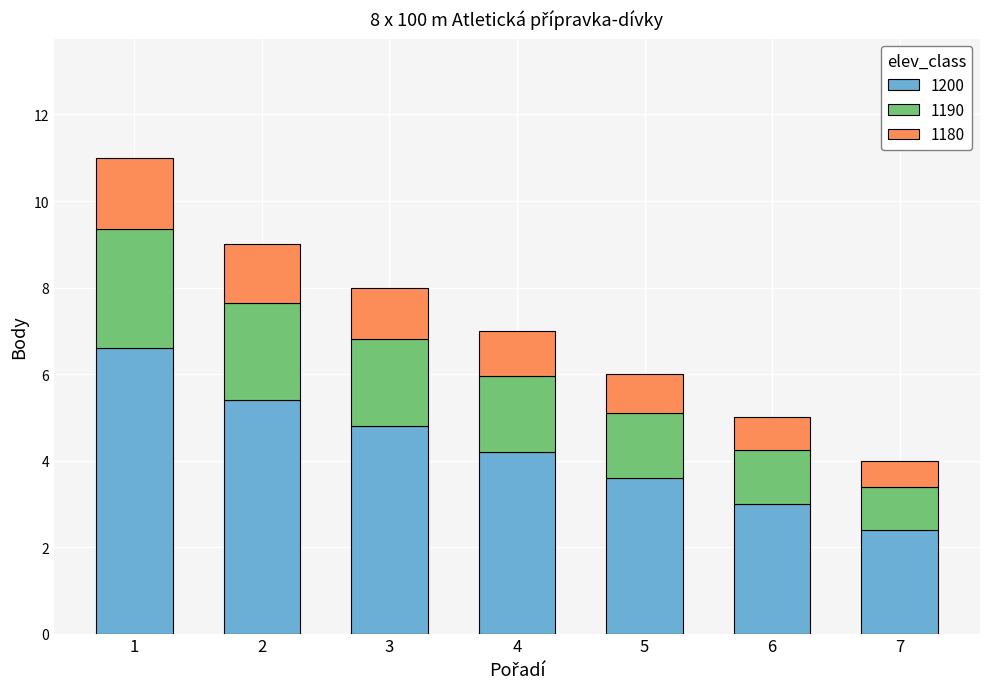

Reading left to right, transcribe the values for 1200.

6.6	5.4	4.8	4.2	3.6	3.0	2.4